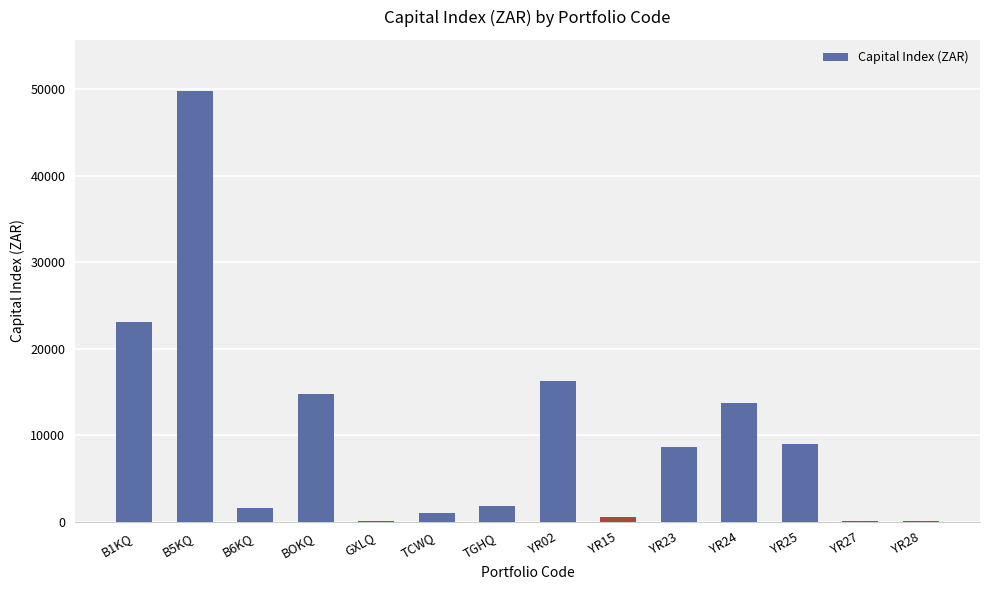

What is the sum of all values?

140197.0